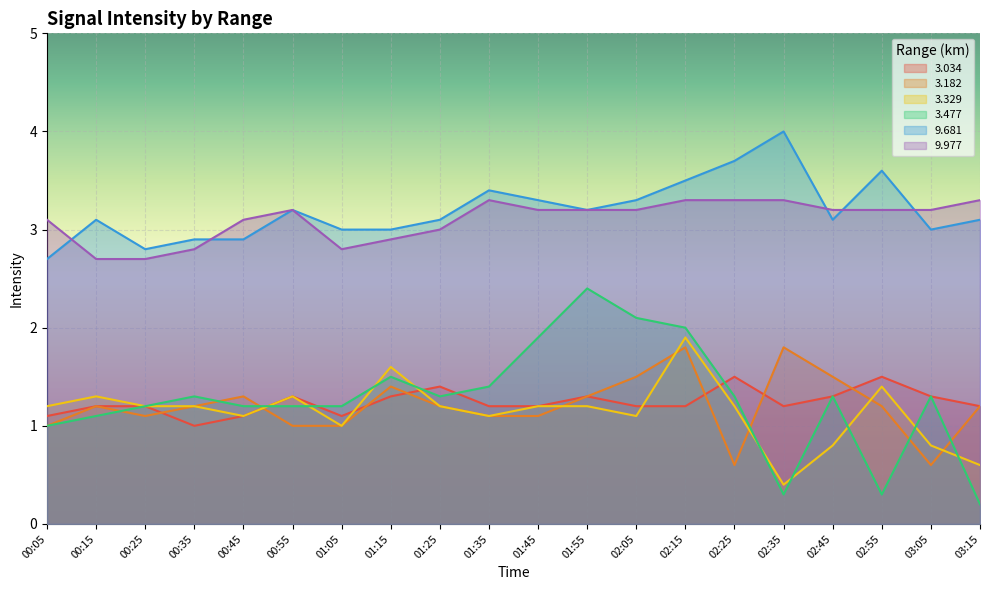

Where is the first local minimum for 9.977?

01:05